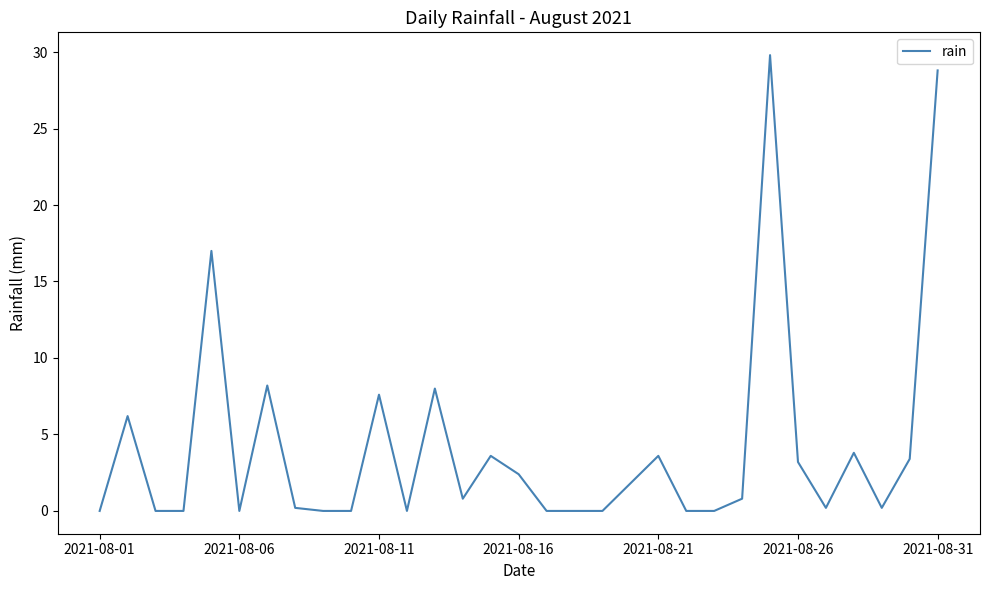

What is the maximum value shown in the chart?

29.8